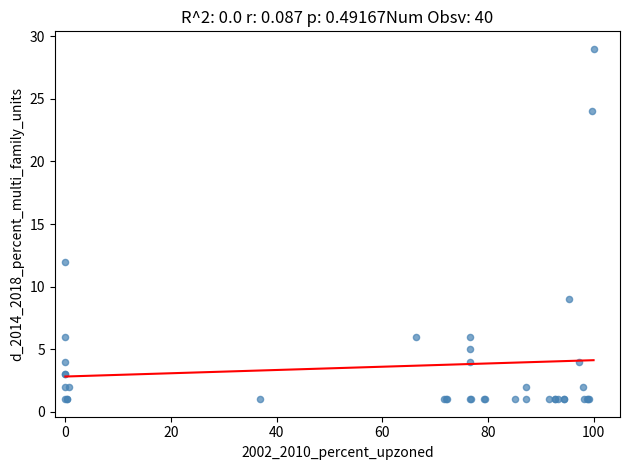

What Y value in the scatter plot is closest to 15?

12